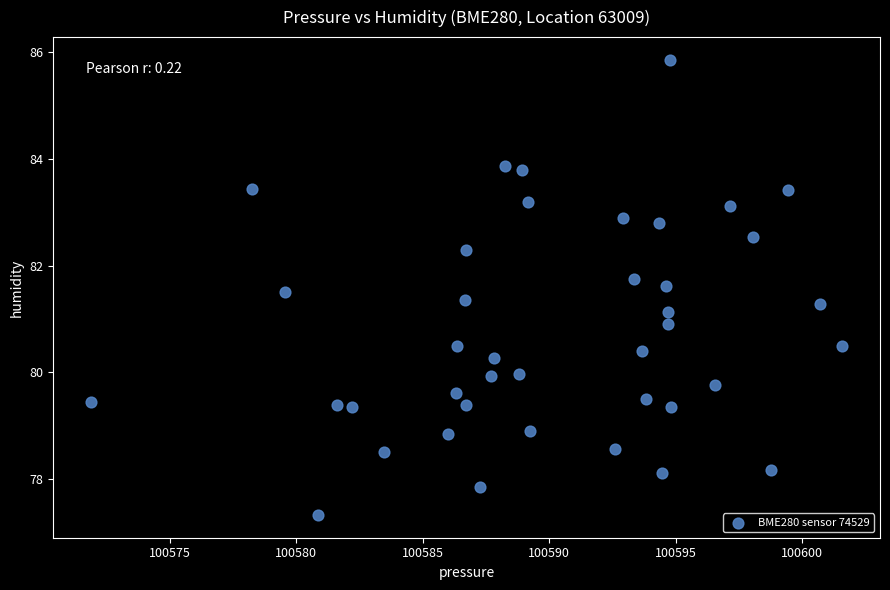

What is the range of X values (max minus min)?

29.7